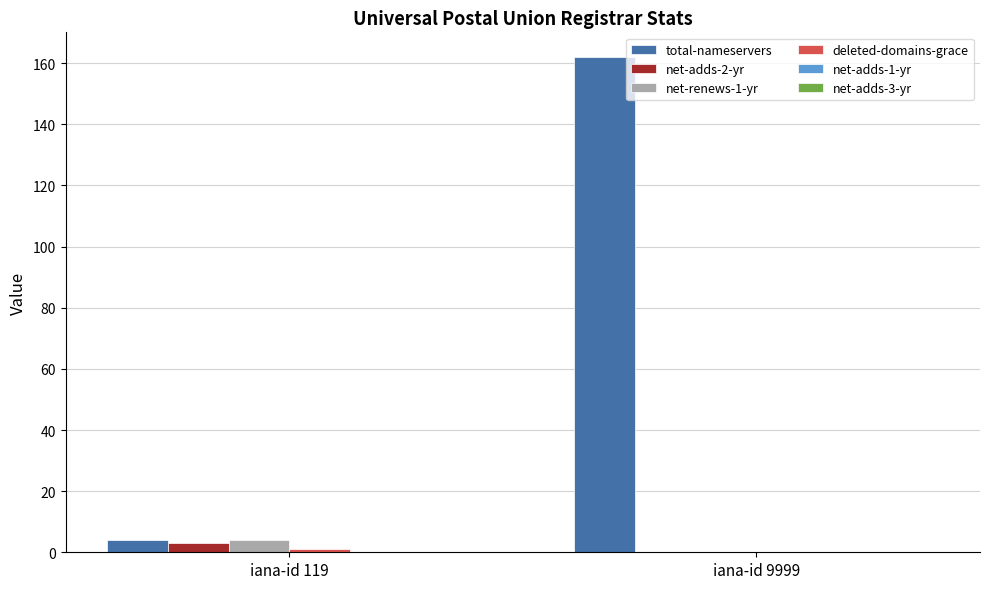

The net-adds-2-yr series shows 0 at iana-id 9999. True or false?

True